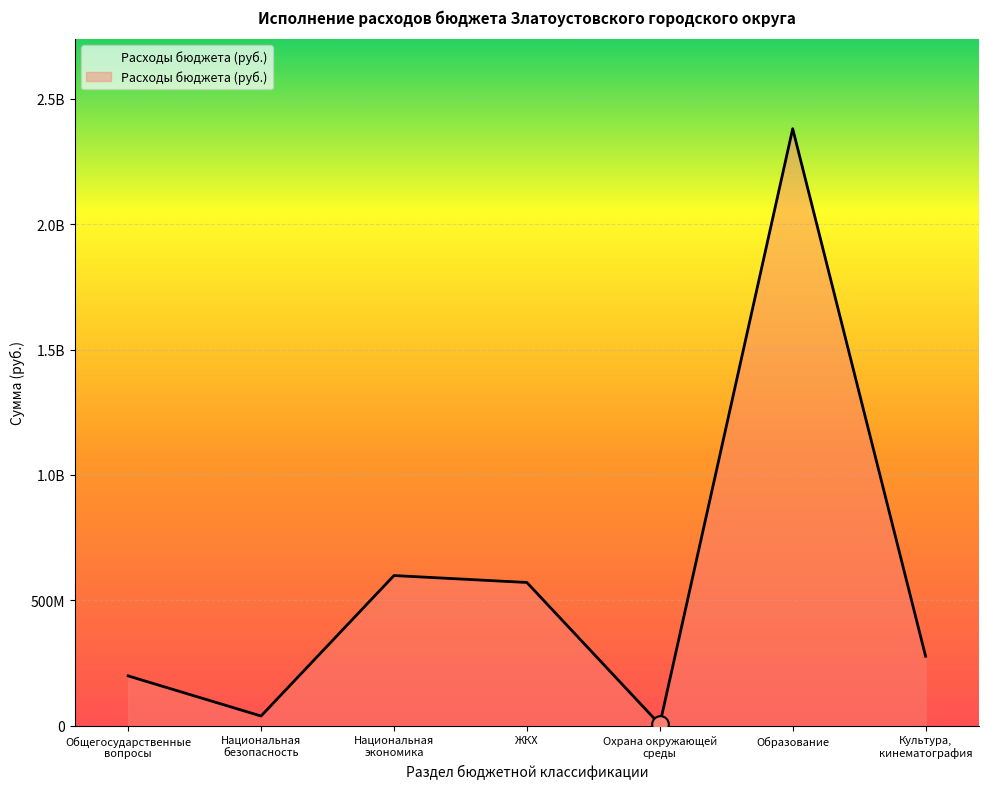

Does the chart have visible grid lines?

Yes